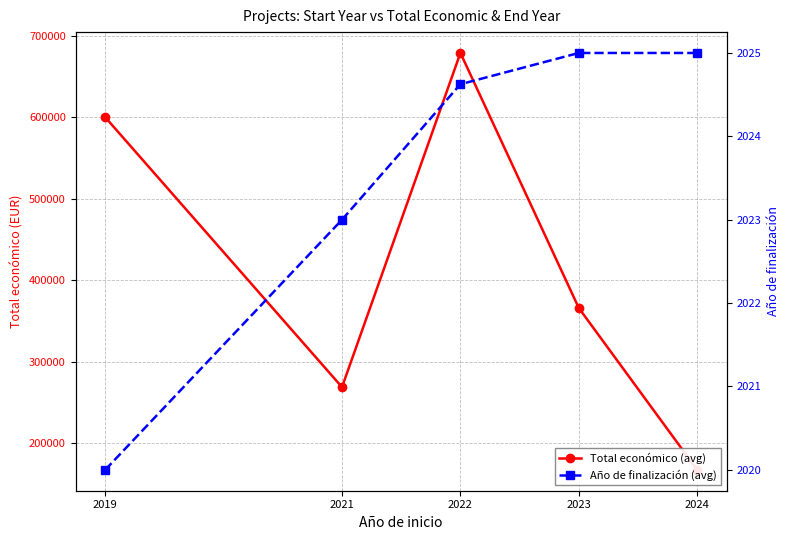

How many Total económico (avg) values are between 268630 and 599962?

3